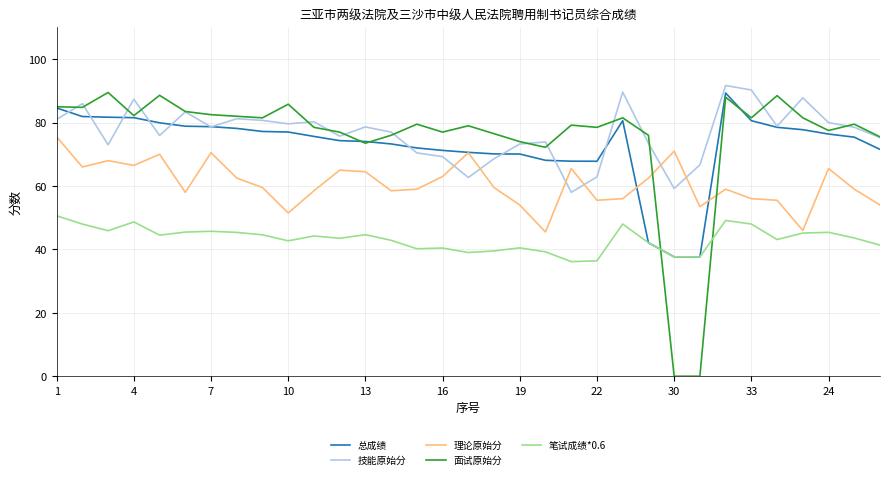

What is the minimum value for 技能原始分?

58.0